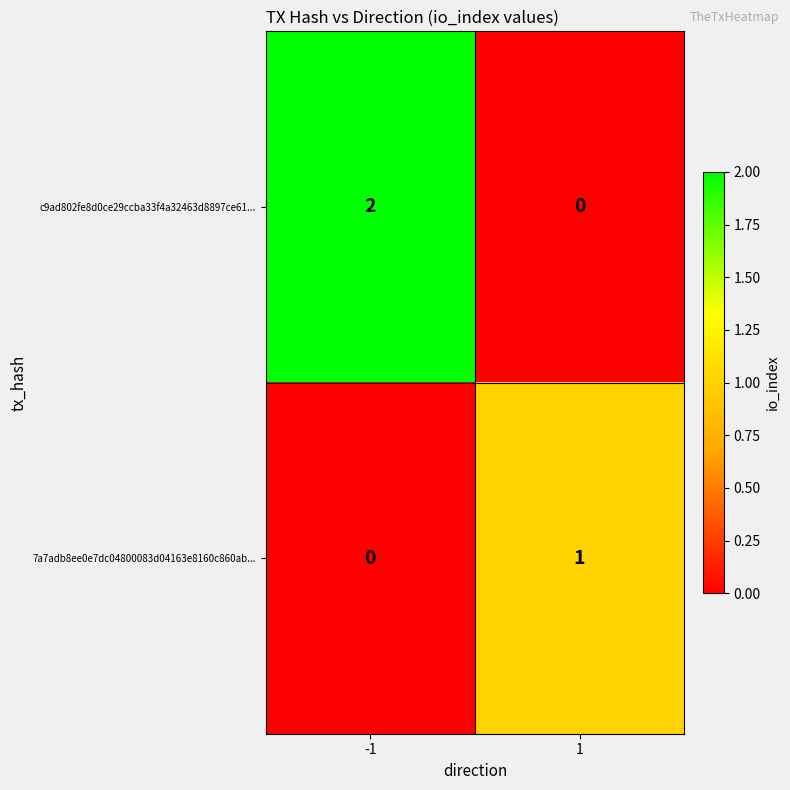

Which series has the widest spread of values?

c9ad802fe8d0ce29ccba33f4a32463d8897ce61...